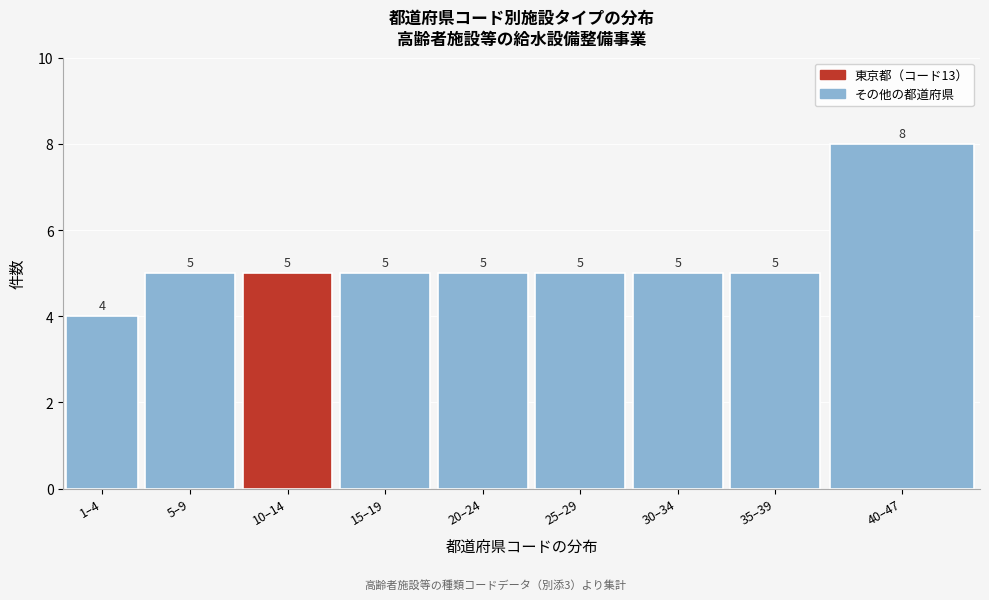

Reading right to left, what are all the values shown in this chart?

8	5	5	5	5	5	5	5	4